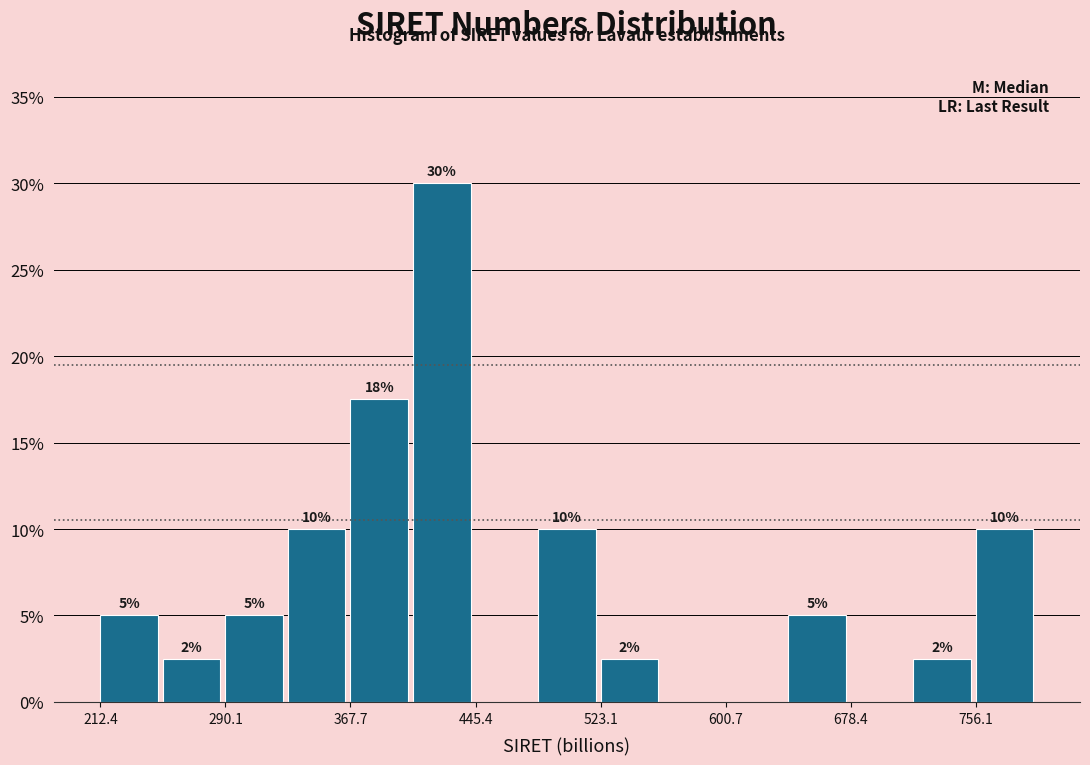

Read against the x-axis, roughly where is the centre of the tallest bar?

420